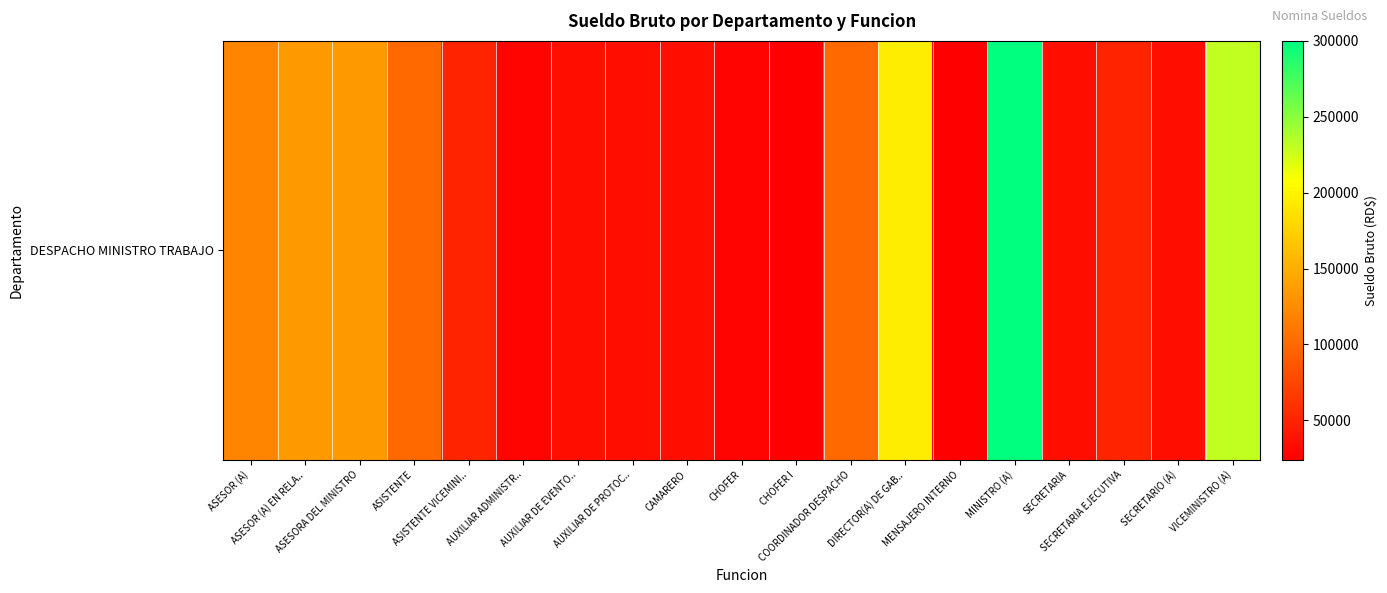

At which label is the value closest to 162000?

ASESOR (A) EN RELA..